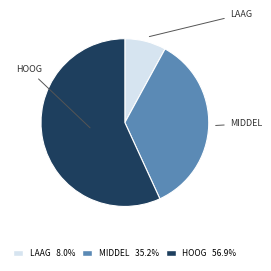

Is there a majority slice in this chart?

Yes